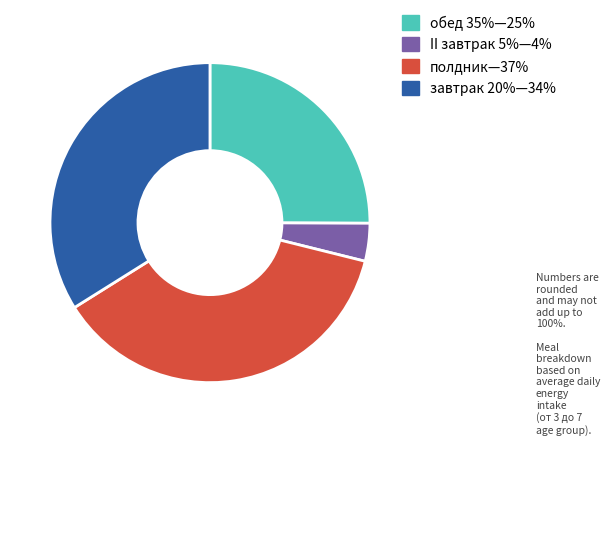

Which slice is the smallest?

II завтрак 5%—4%